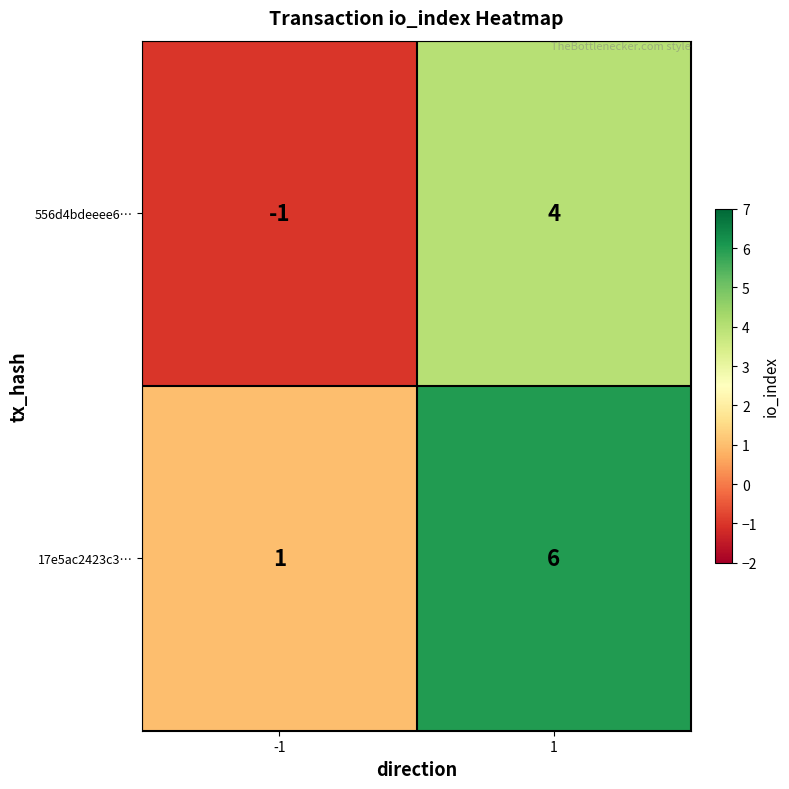

The 17e5ac2423c3… series shows 4 at 1. True or false?

False